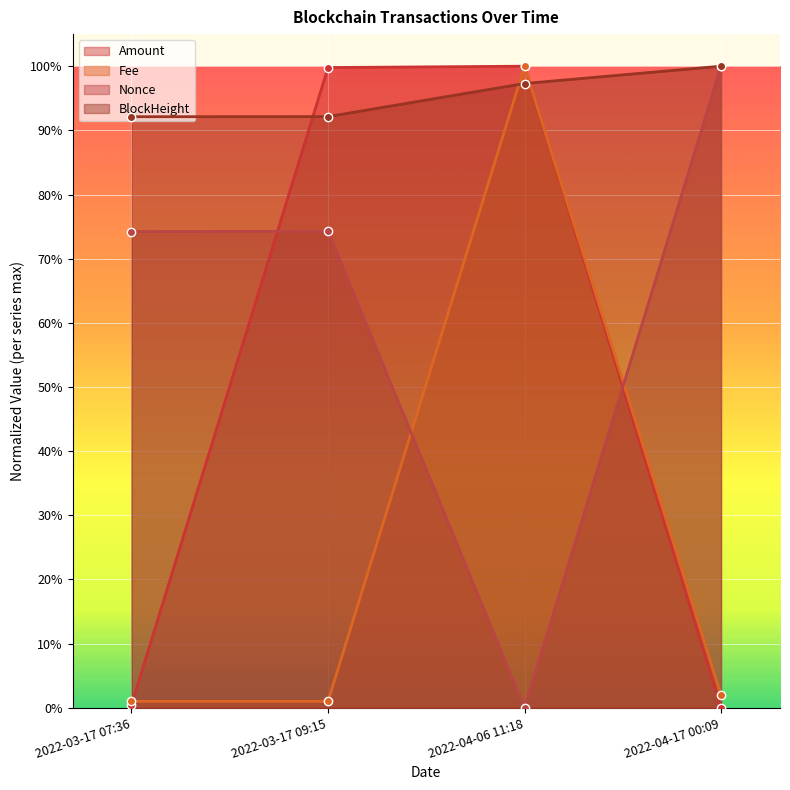

Which series has the largest range (max minus min)?

Nonce